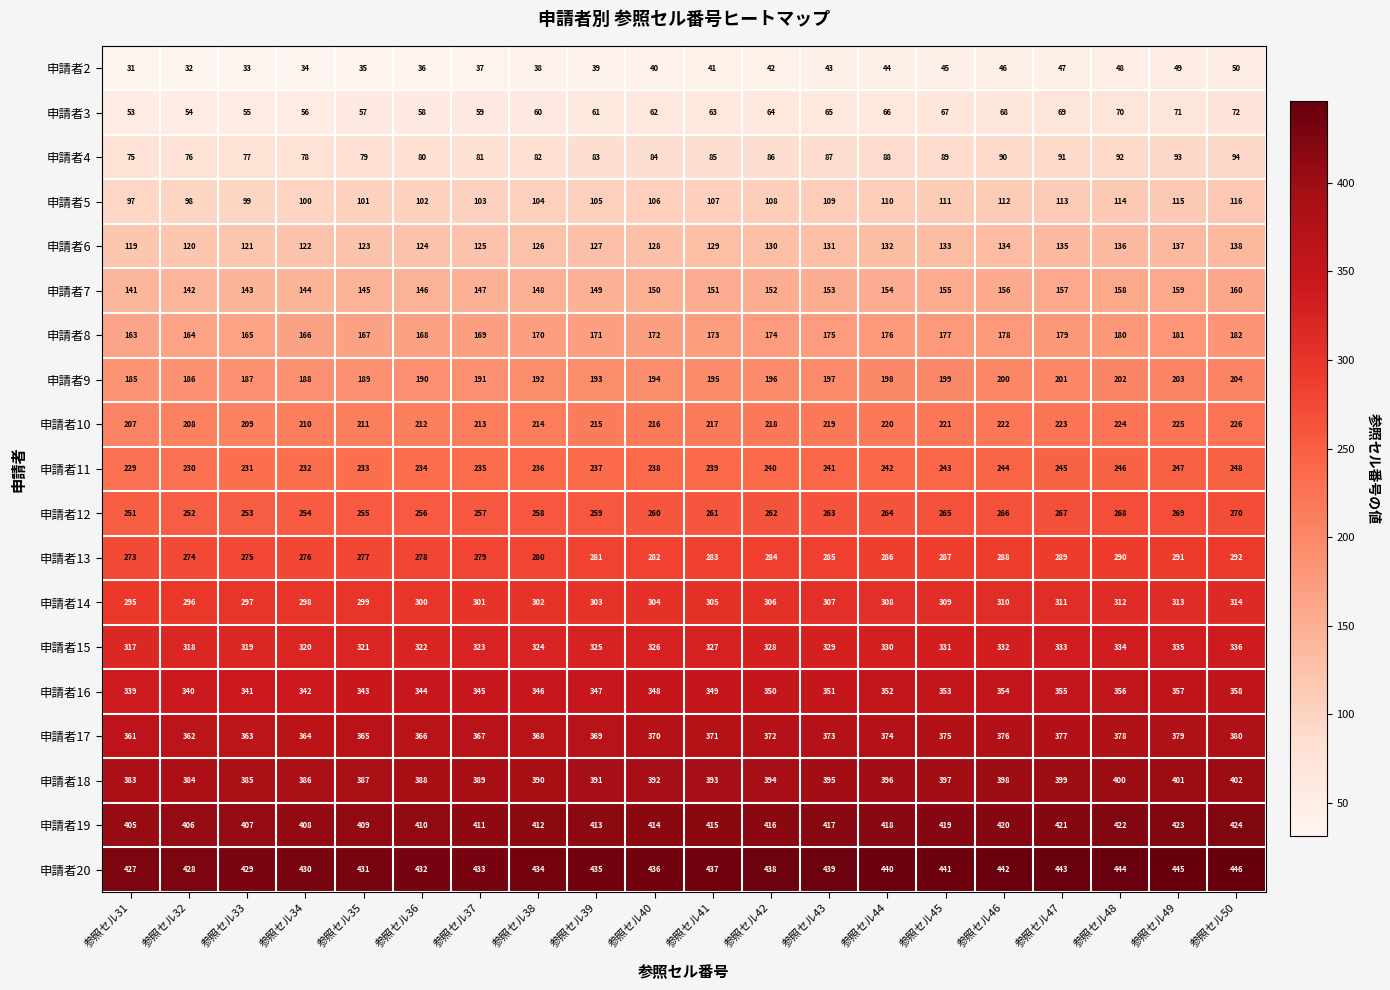

At which category is the sum across all series the highest?

参照セル50